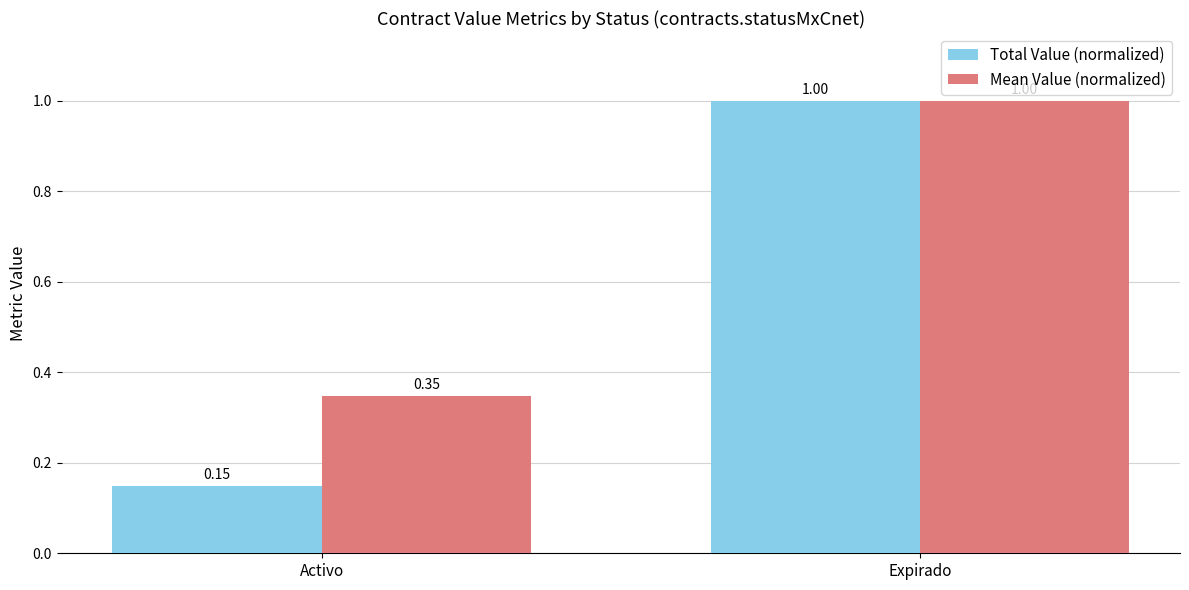

Which series has the widest spread of values?

Total Value (normalized)